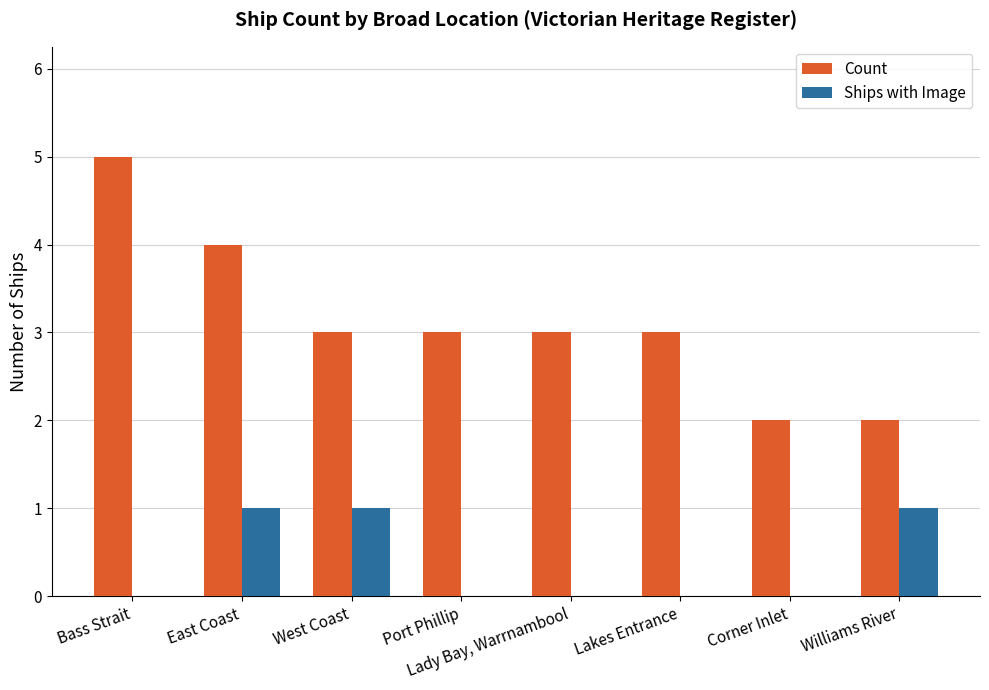

Between Bass Strait and West Coast, which series saw the biggest shift?

Count